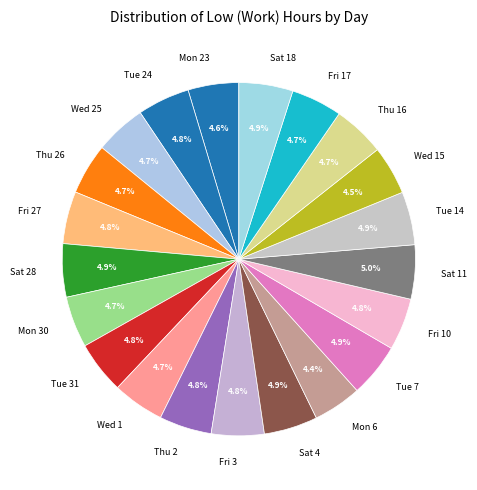

How many segments does this pie chart have?

21